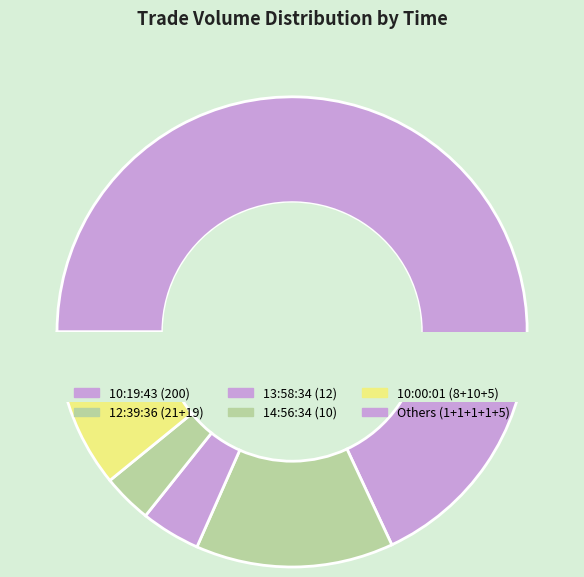

Approximately how many times larger is the value at 10:00:01 (8) compared to 10:00:01 (10)?

0.8